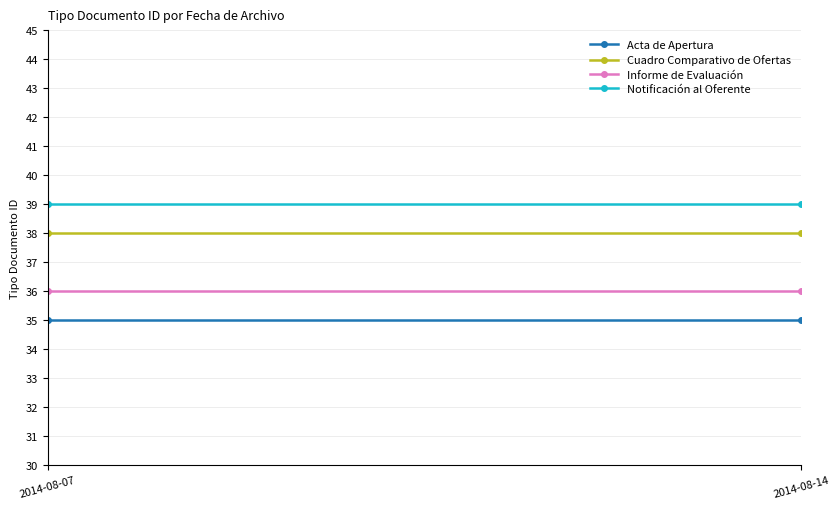

Rank the series by their maximum value, from lowest to highest.

Acta de Apertura, Informe de Evaluación, Cuadro Comparativo de Ofertas, Notificación al Oferente